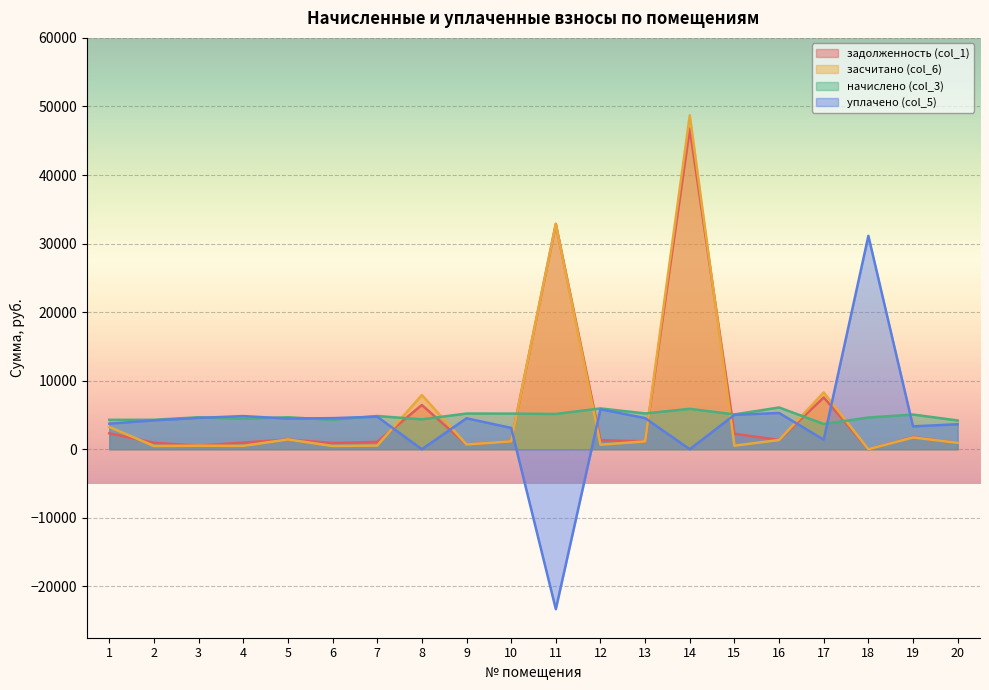

List the series in order of their peak value, lowest first.

начислено (col_3), уплачено (col_5), задолженность (col_1), засчитано (col_6)